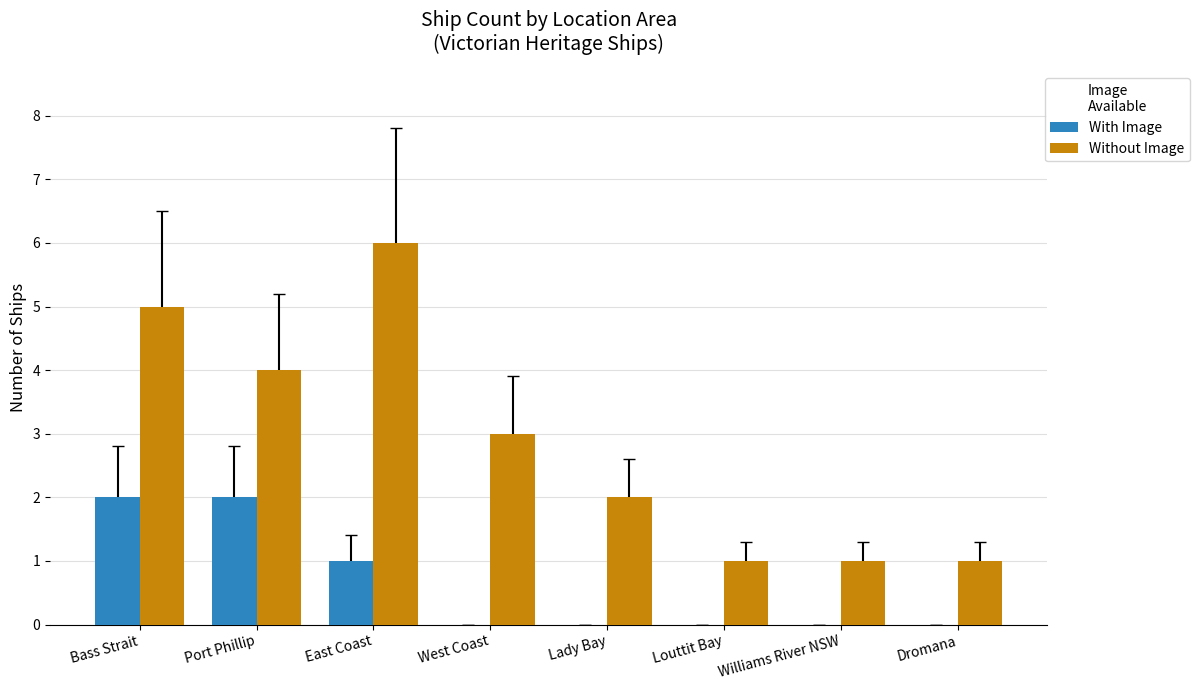

How many Without Image values are between 1 and 5?

7